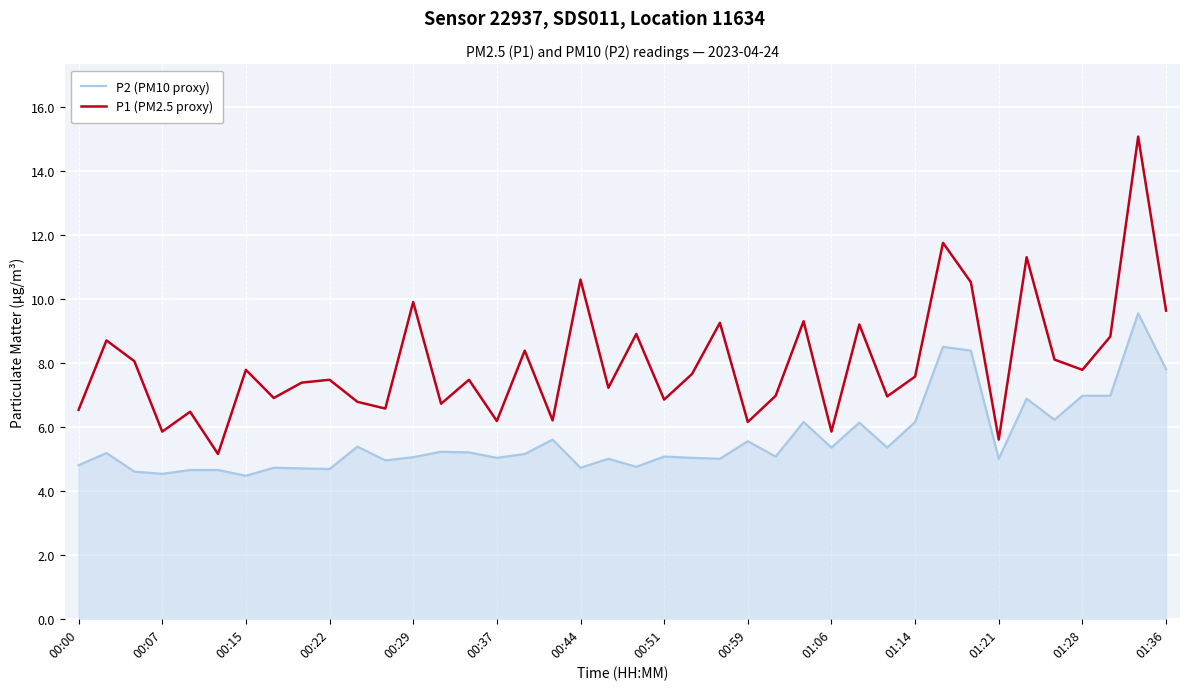

List the series in order of their overall mean, lowest first.

P2 (PM10 proxy), P1 (PM2.5 proxy)